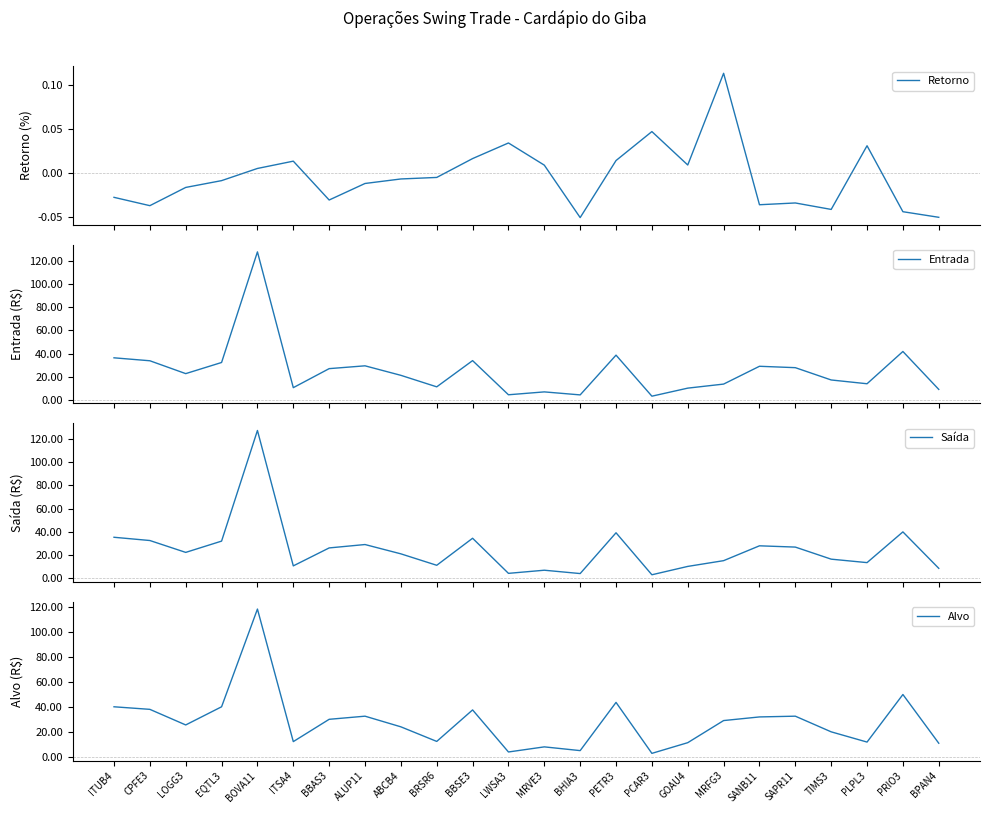

What is the label of the 11th point from the right?

BHIA3